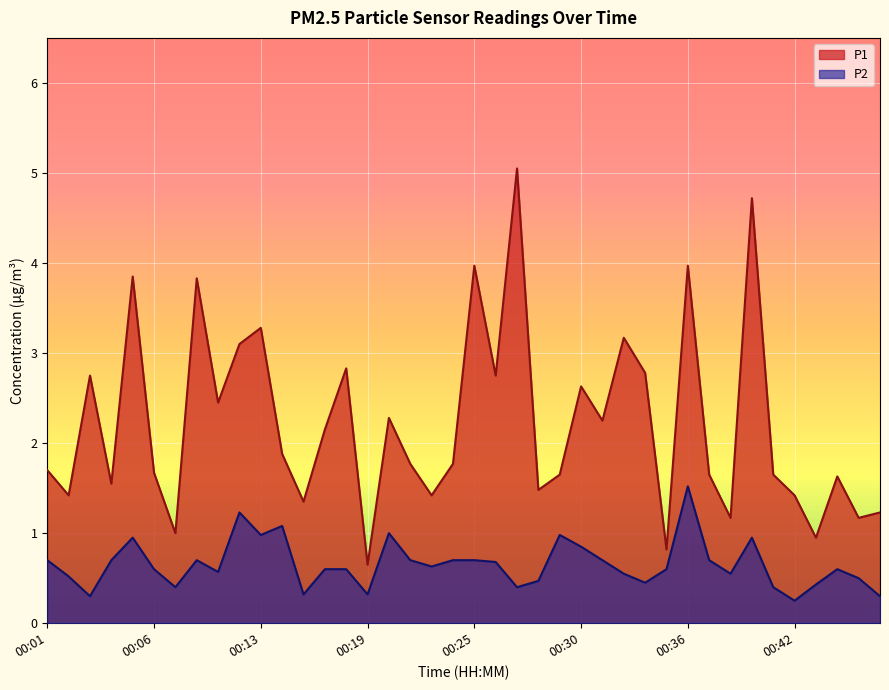

How many interior local peaks does the P2 series have?

9